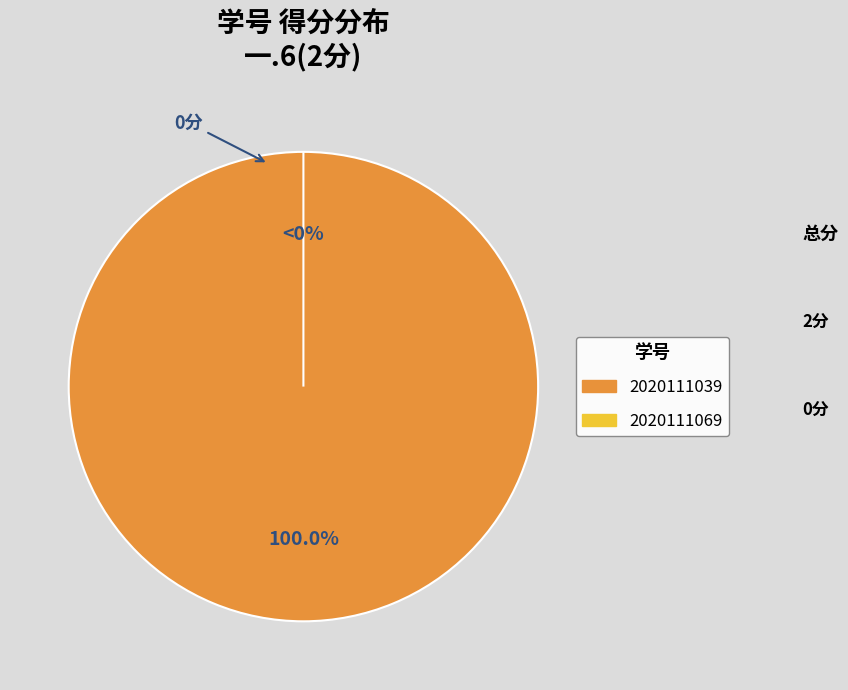

Does 2020111069 account for over 50% of the chart?

No